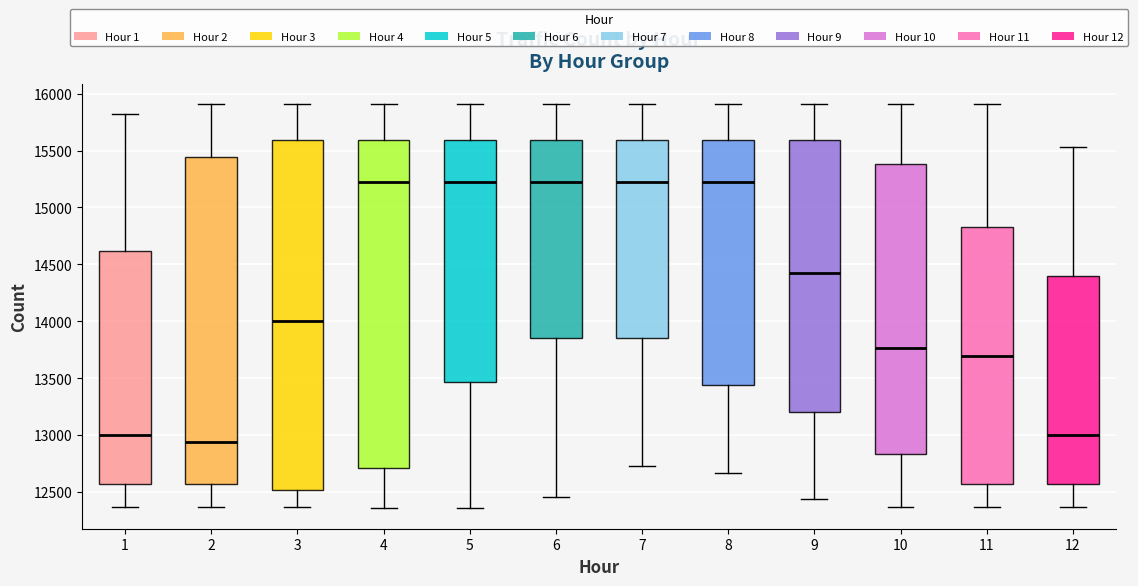

Reading left to right, read every box against the y-axis: the position of its median line, the range the box covers, and the ends of its whiskers. The values are not printed on the chart, so give them approximately, as read against the axis.

1: median 13000, box 12550 to 14600, whiskers 12350 to 15800
2: median 12950, box 12550 to 15450, whiskers 12350 to 15900
3: median 14000, box 12500 to 15600, whiskers 12350 to 15900
4: median 15200, box 12700 to 15600, whiskers 12350 to 15900
5: median 15200, box 13450 to 15600, whiskers 12350 to 15900
6: median 15200, box 13850 to 15600, whiskers 12450 to 15900
7: median 15200, box 13850 to 15600, whiskers 12750 to 15900
8: median 15200, box 13450 to 15600, whiskers 12650 to 15900
9: median 14450, box 13200 to 15600, whiskers 12450 to 15900
10: median 13750, box 12850 to 15400, whiskers 12350 to 15900
11: median 13700, box 12550 to 14800, whiskers 12350 to 15900
12: median 13000, box 12550 to 14400, whiskers 12350 to 15550